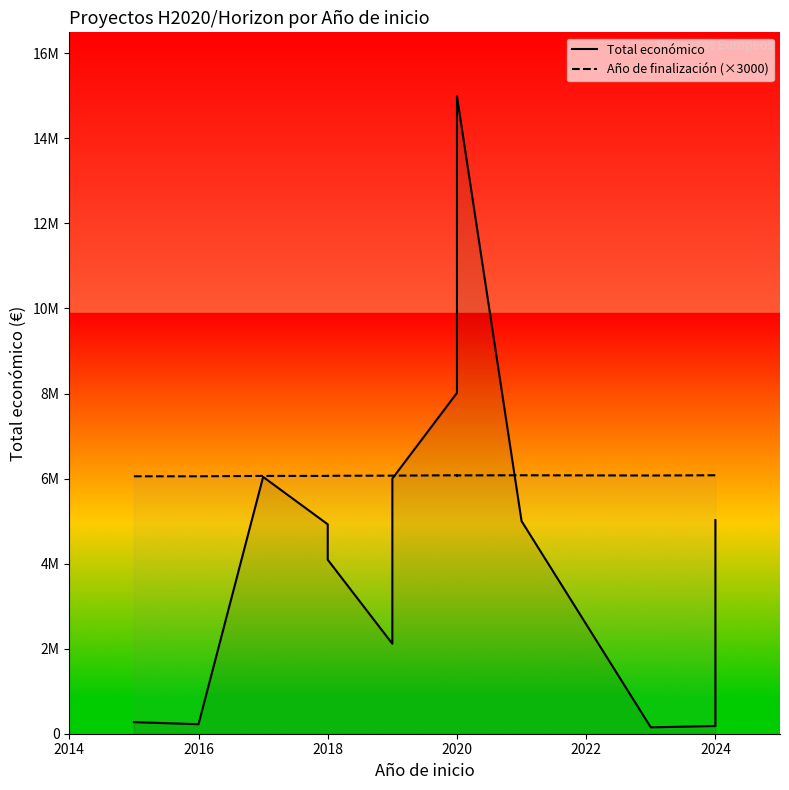

What is the minimum value for Total económico?

150000